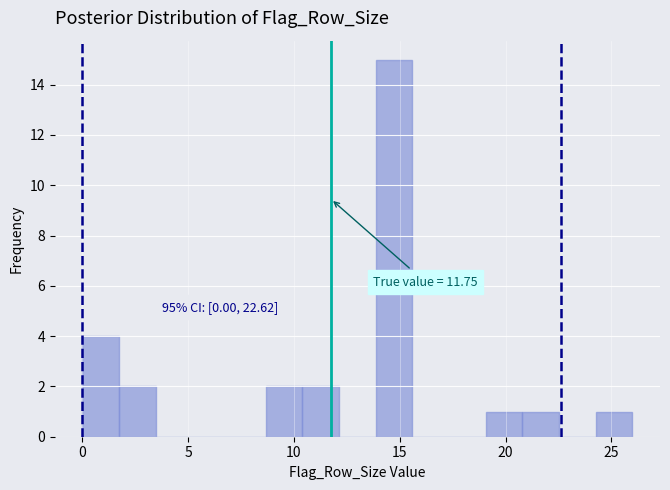

Read against the x-axis, roughly where is the centre of the tallest bar?

14.5